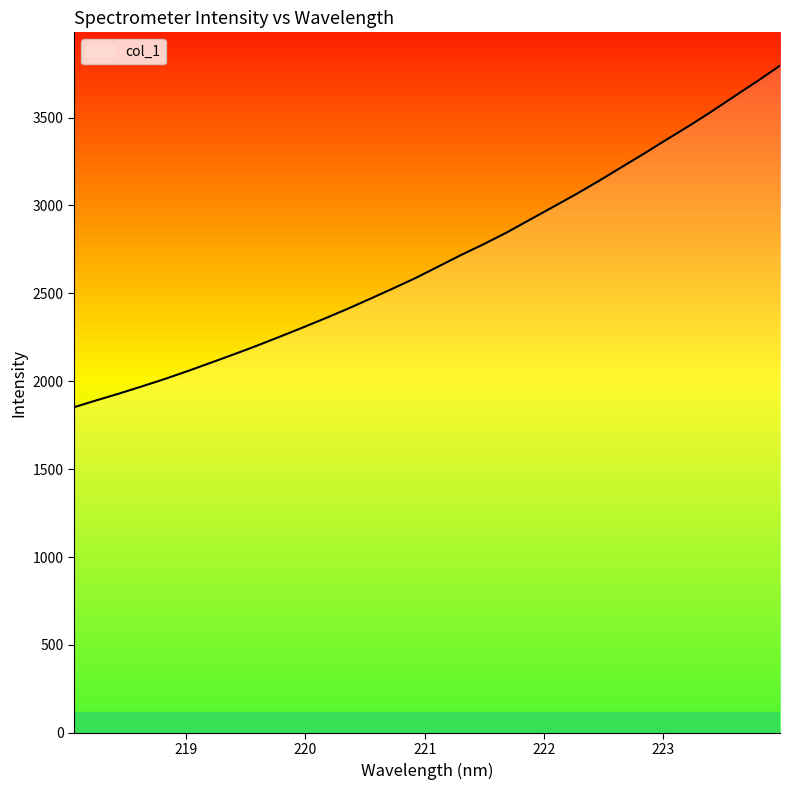

What is the maximum value shown in the chart?

3795.1